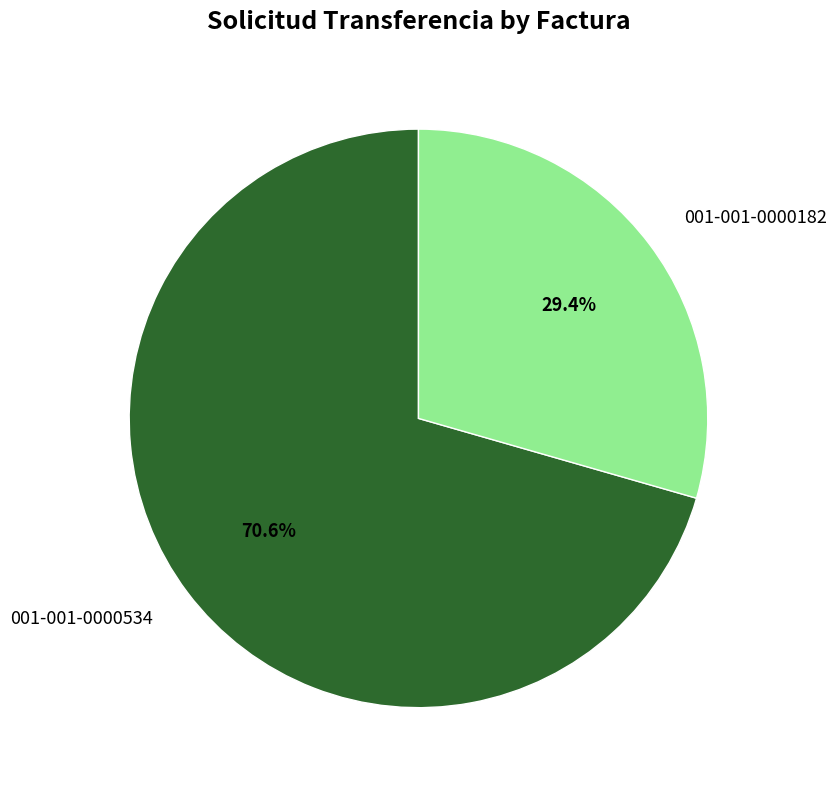

What portion of the pie excludes 001-001-0000534?

29.4%